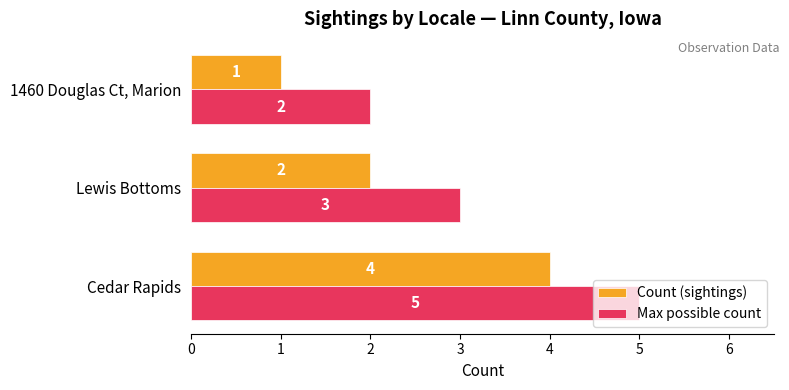

Count the Max possible count values in the range 2 to 5.

3